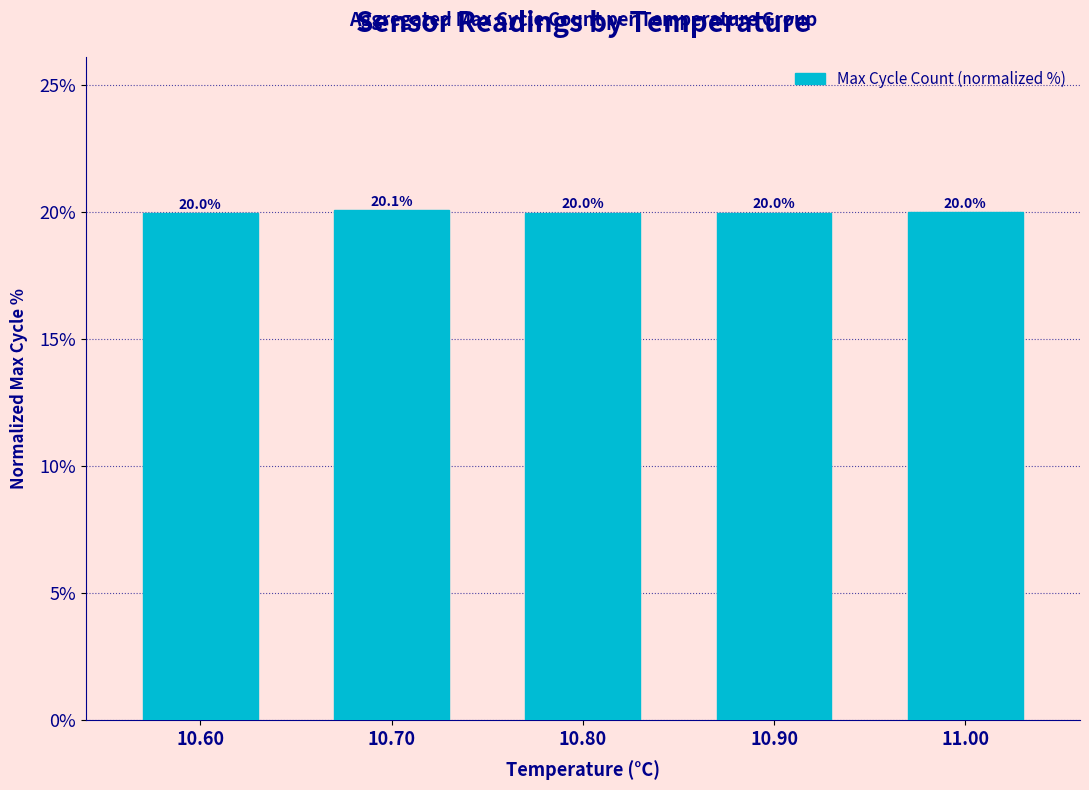

How many data points does each series have?

5